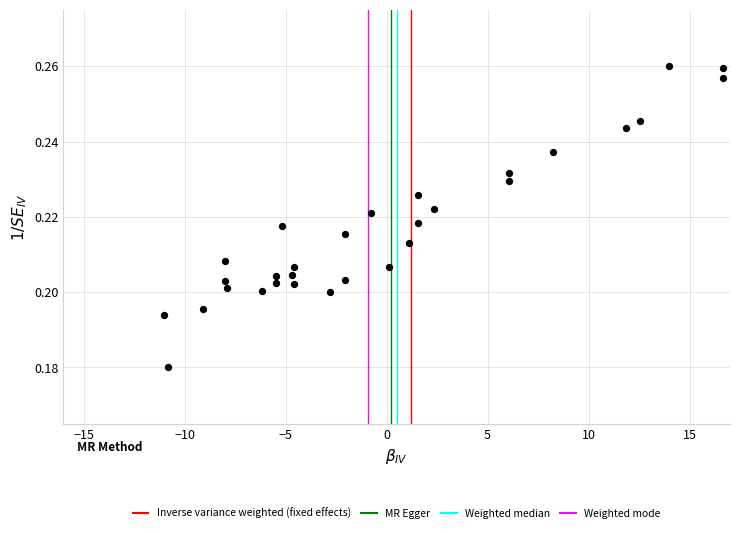

What is the range of X values (max minus min)?

27.7